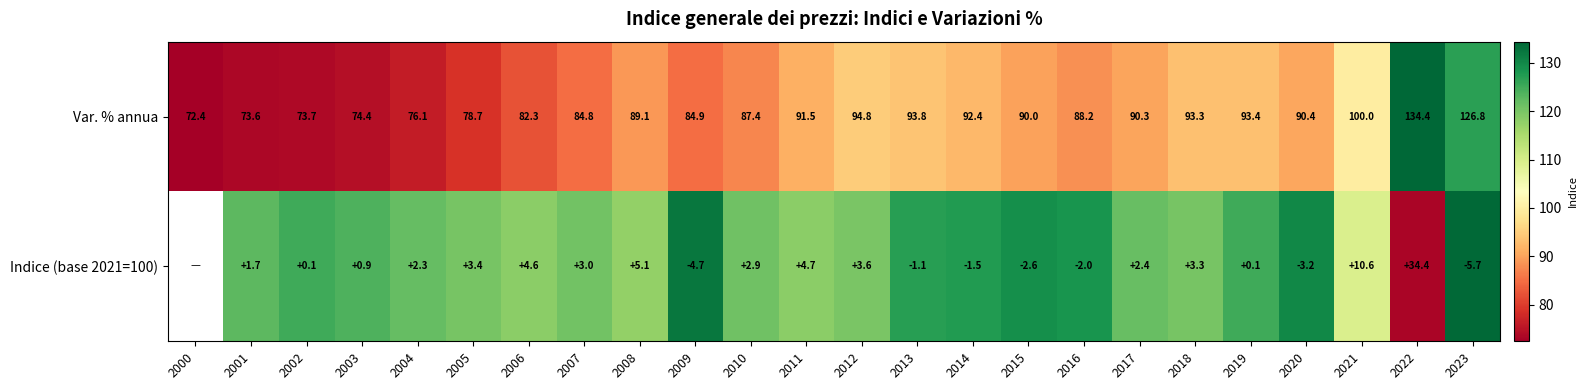

How many values exceed 2?

12